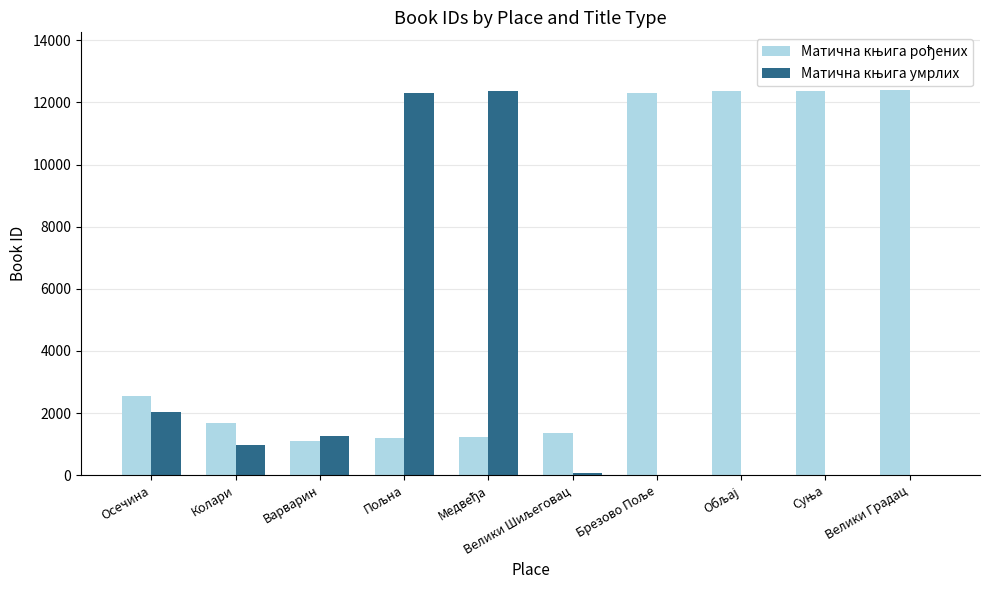

What is the total value across all series at Осечина?

4576